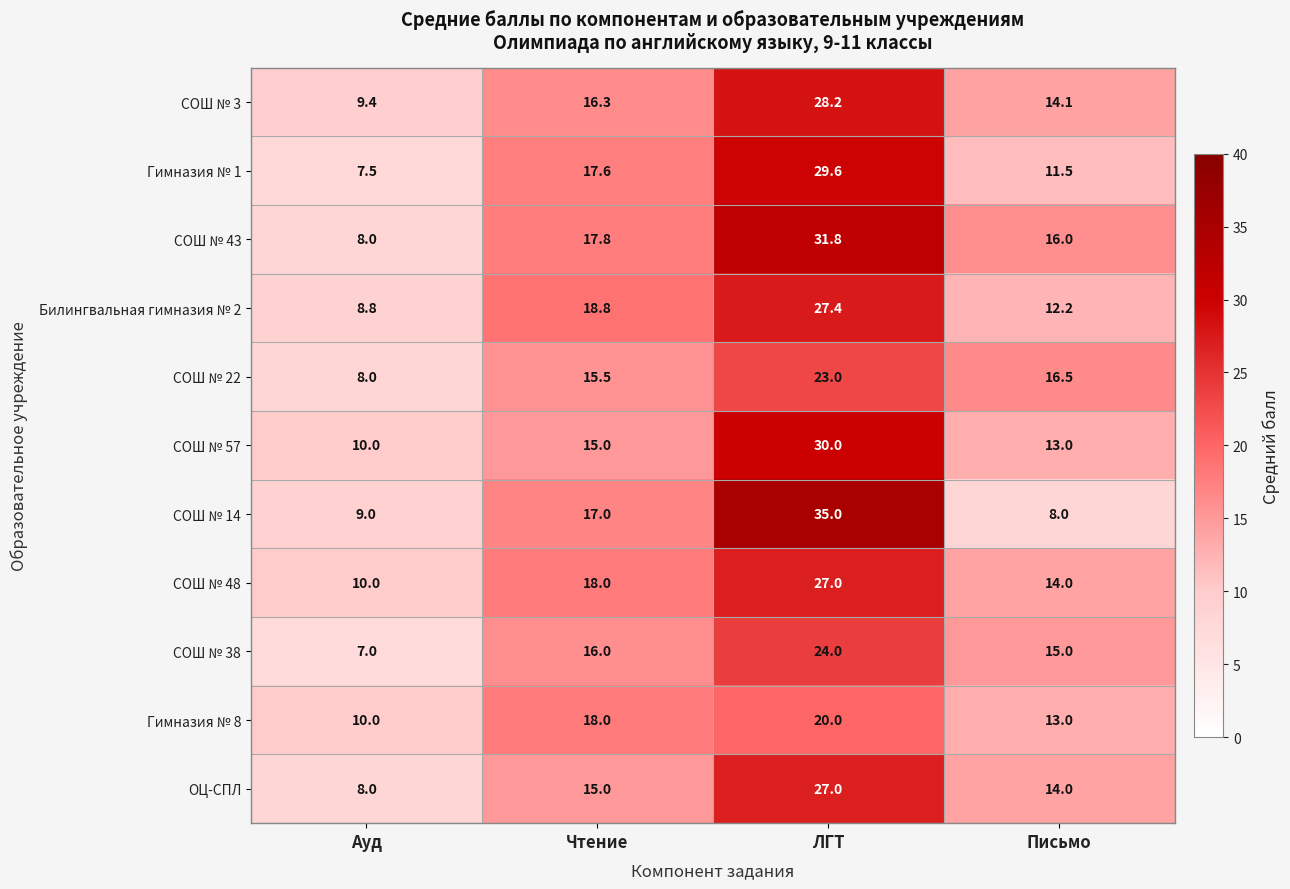

What is the difference between the maximum and minimum values in the СОШ № 57 series?

20.0